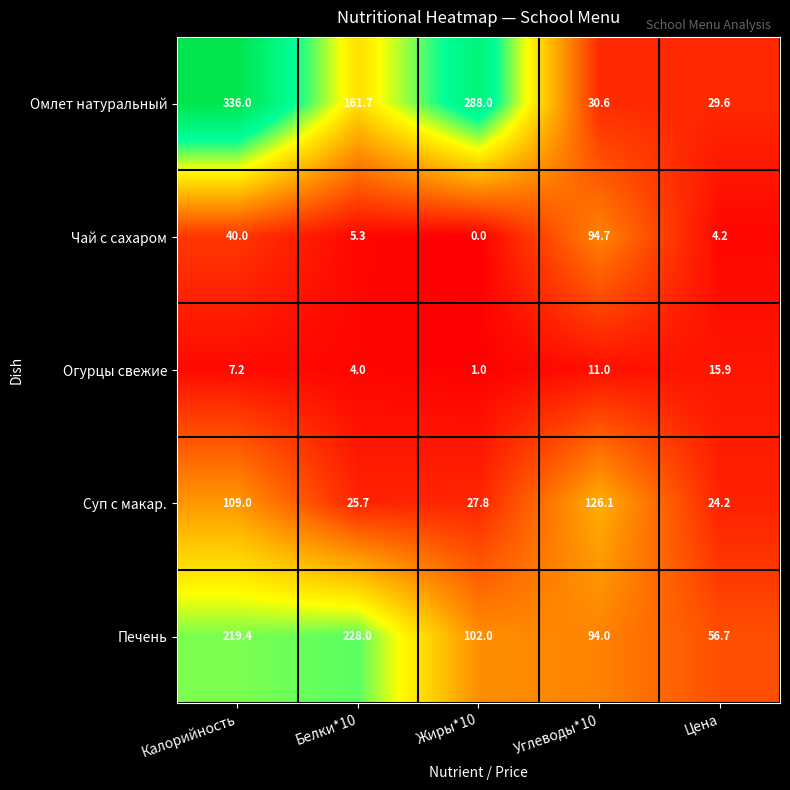

Reading left to right, extract all data points from this chart.

Омлет натуральный: 336.0	161.7	288.0	30.6	29.6
Чай с сахаром: 40.0	5.3	0.0	94.7	4.2
Огурцы свежие: 7.2	4.0	1.0	11.0	15.9
Суп с макар.: 109.0	25.7	27.8	126.1	24.2
Печень: 219.4	228.0	102.0	94.0	56.7